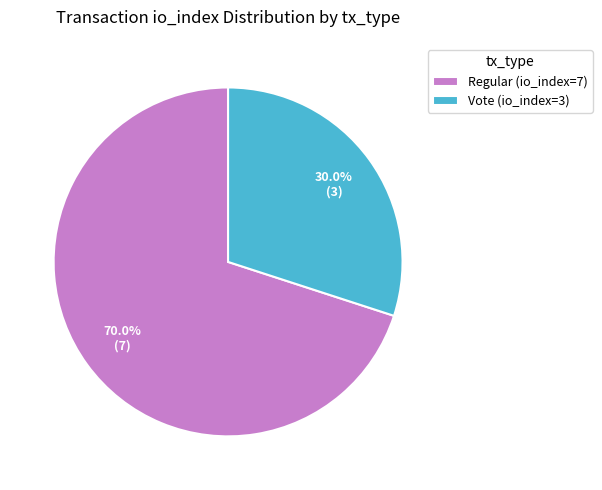

Count the number of slices in the pie.

2